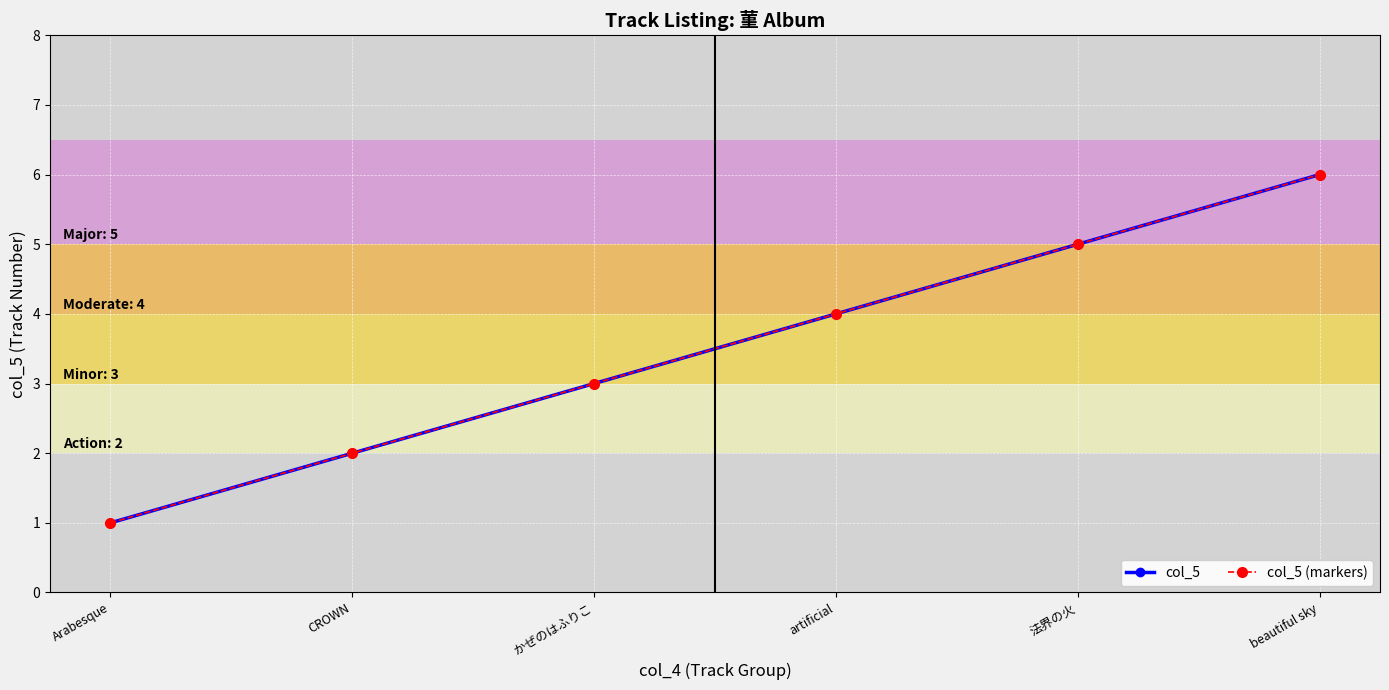

True or false: col_5 and col_5 (markers) intersect in this chart.

False